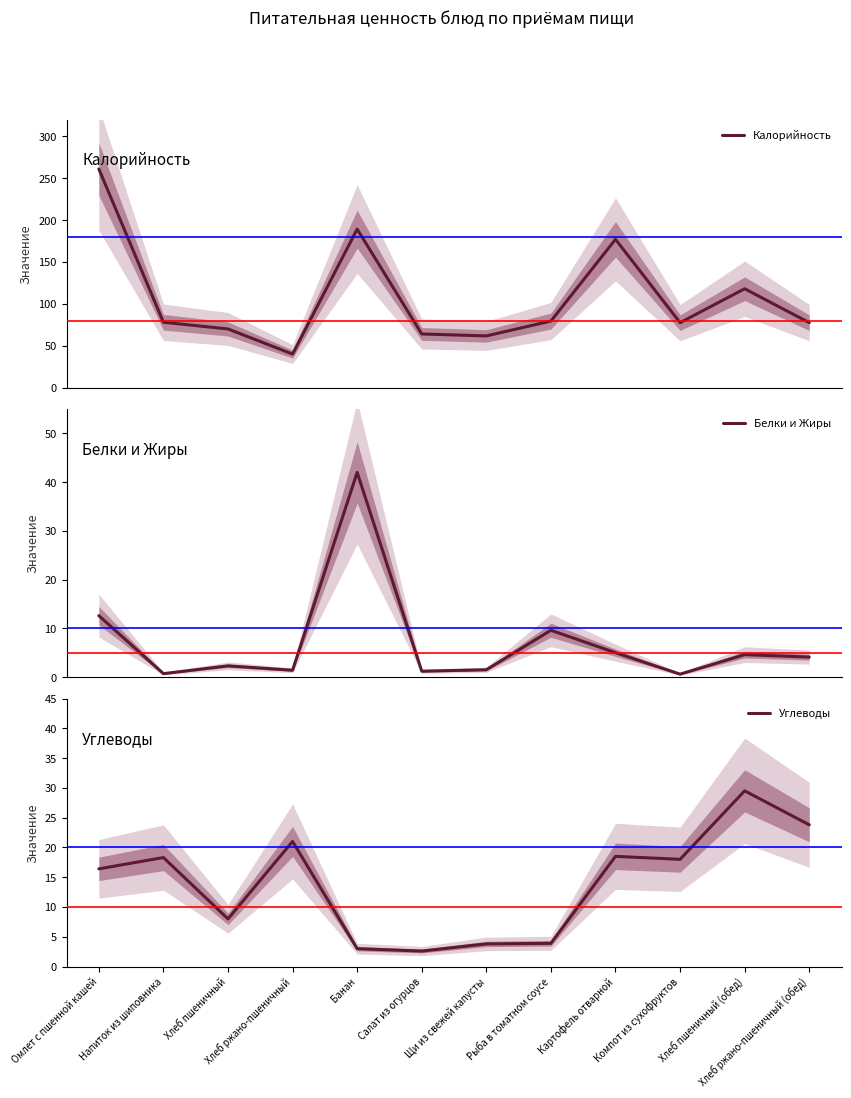

What is the label of the 11th point from the left?

Хлеб пшеничный (обед)